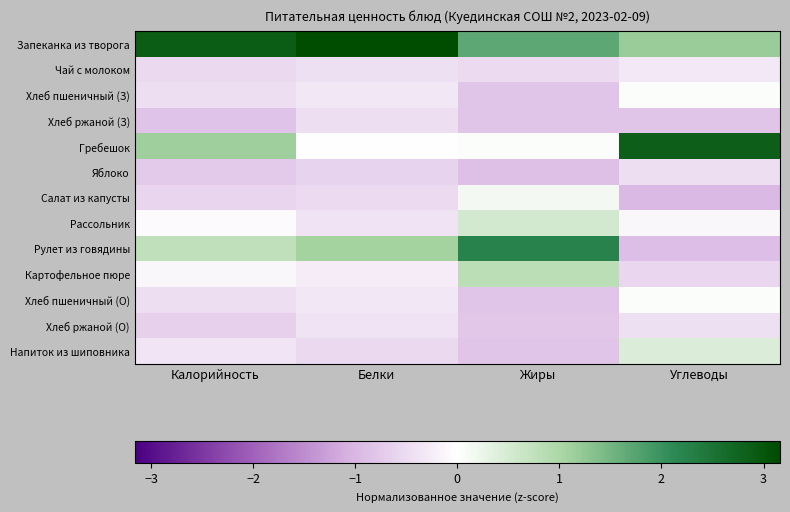

Which has a higher value, Калорийность or Углеводы?

Калорийность